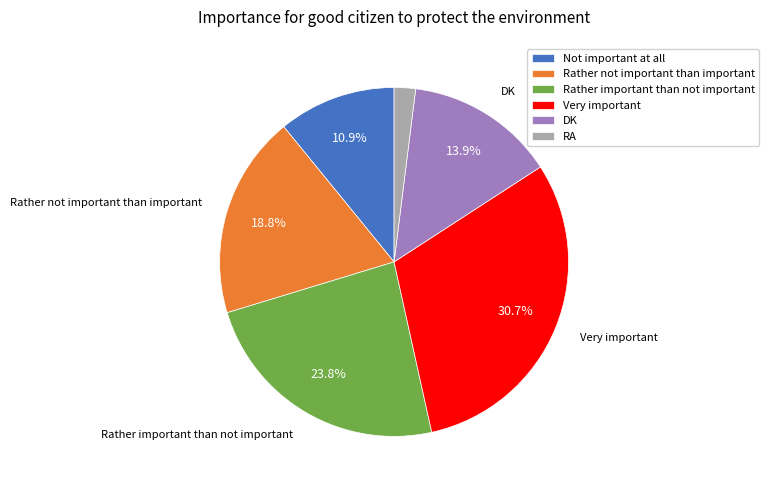

To the nearest percent, what portion does RA represent?

2%